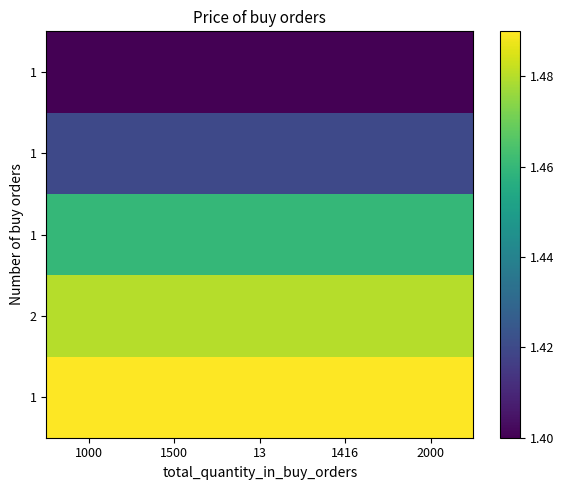

What is the total value across all series at 1500?

7.2